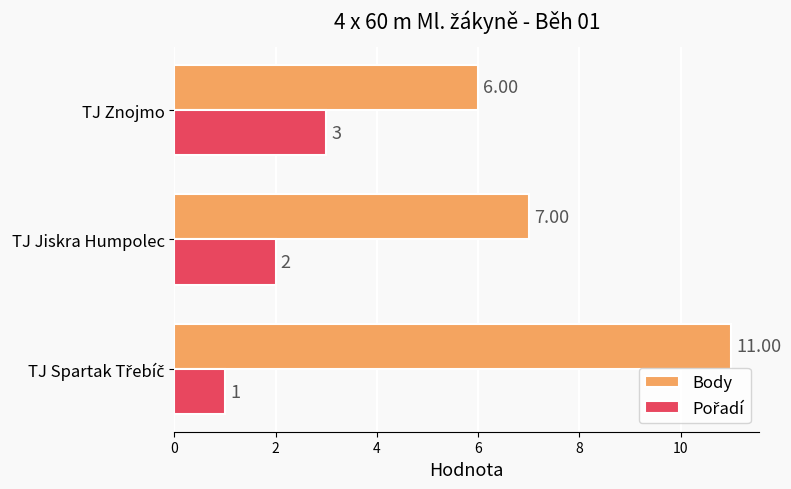

Which series has the widest spread of values?

Body